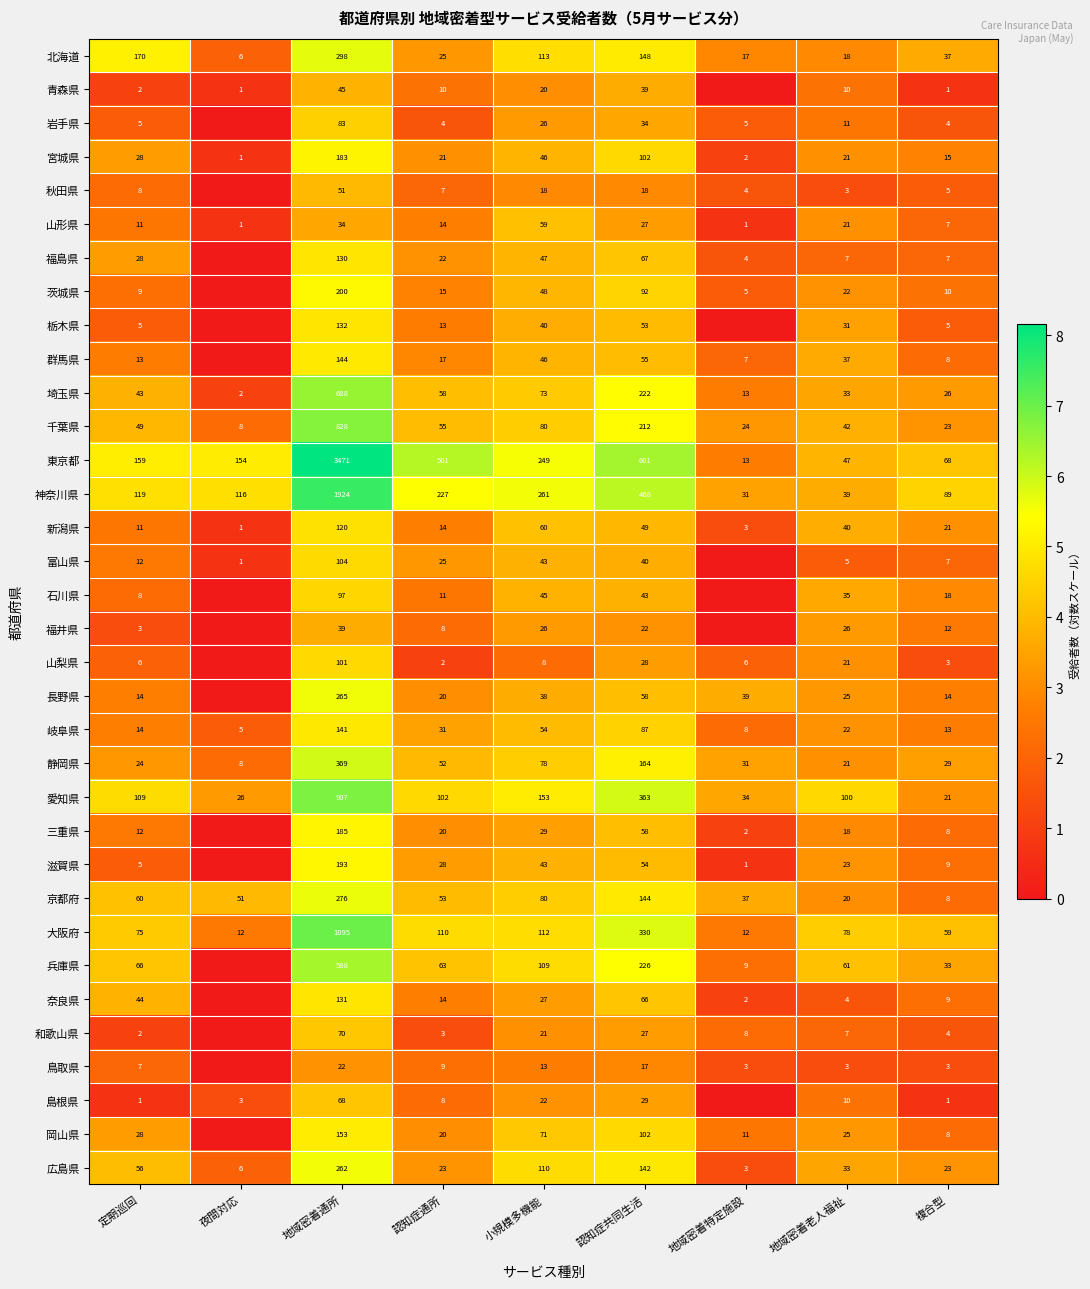

At which label is 北海道 closest to 152?

認知症共同生活